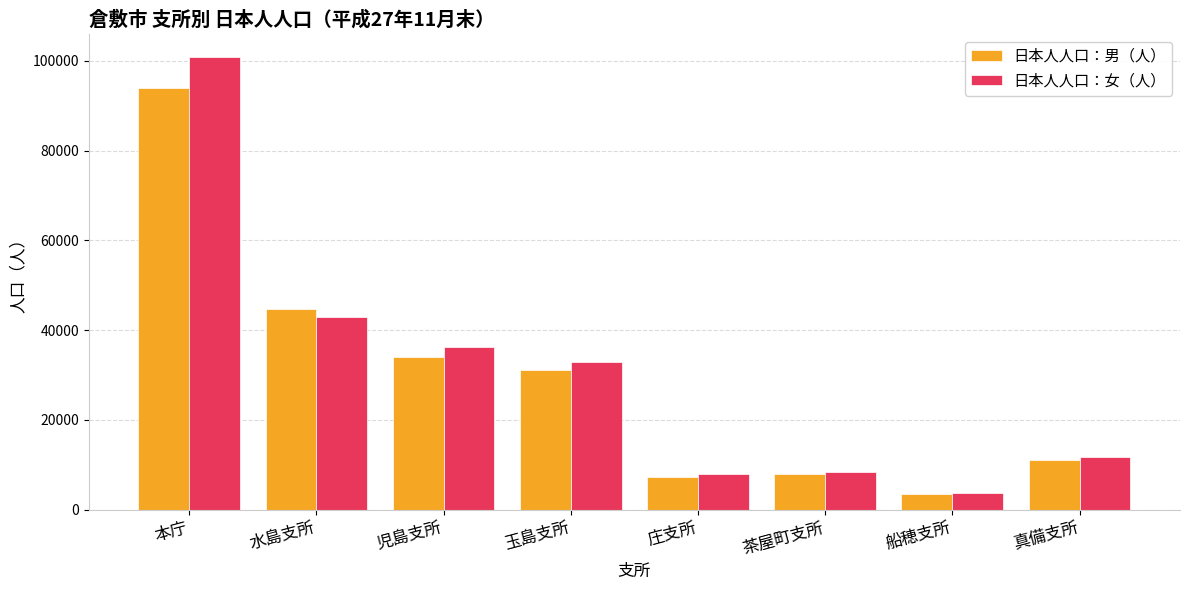

What position from the left is 水島支所?

2